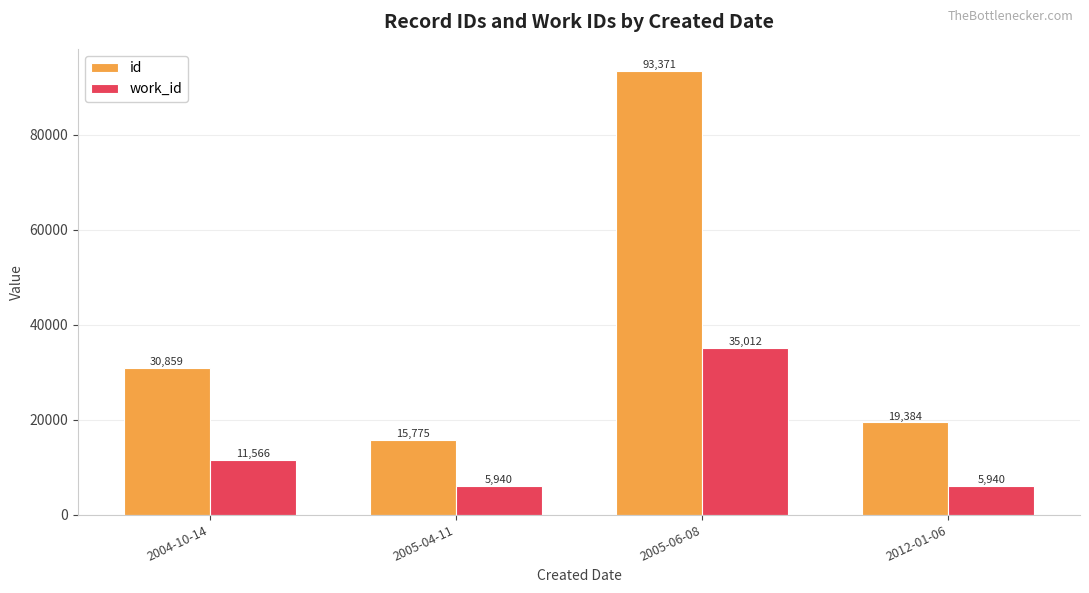

Rank the series at 2012-01-06 from highest to lowest value.

id, work_id